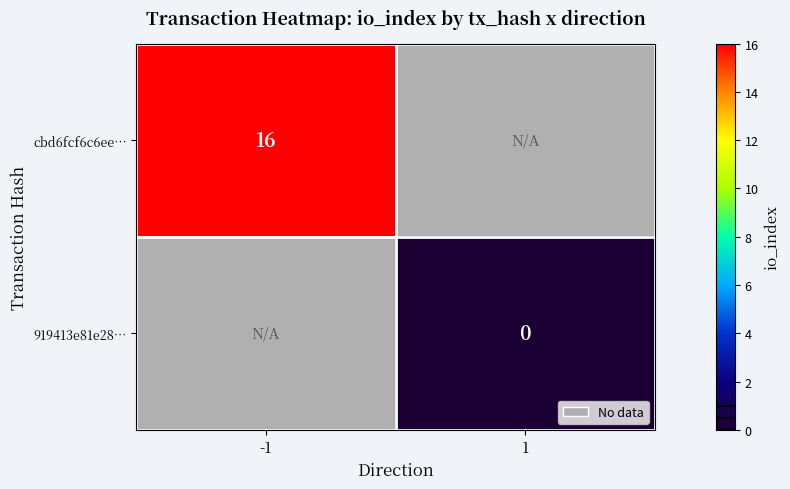

True or false: cbd6fcf6c6ee… has a value of 16 at -1.

True